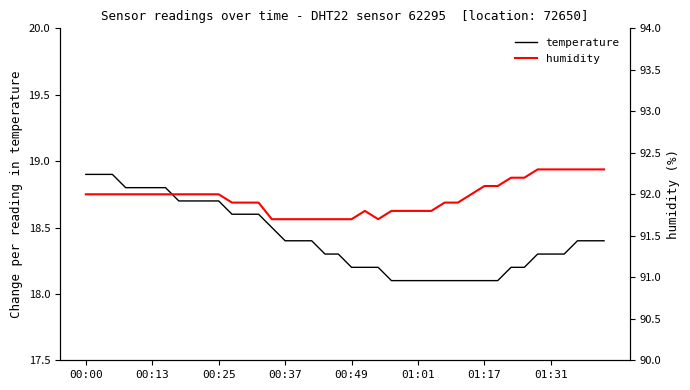

List the series in order of their overall mean, highest first.

humidity, temperature